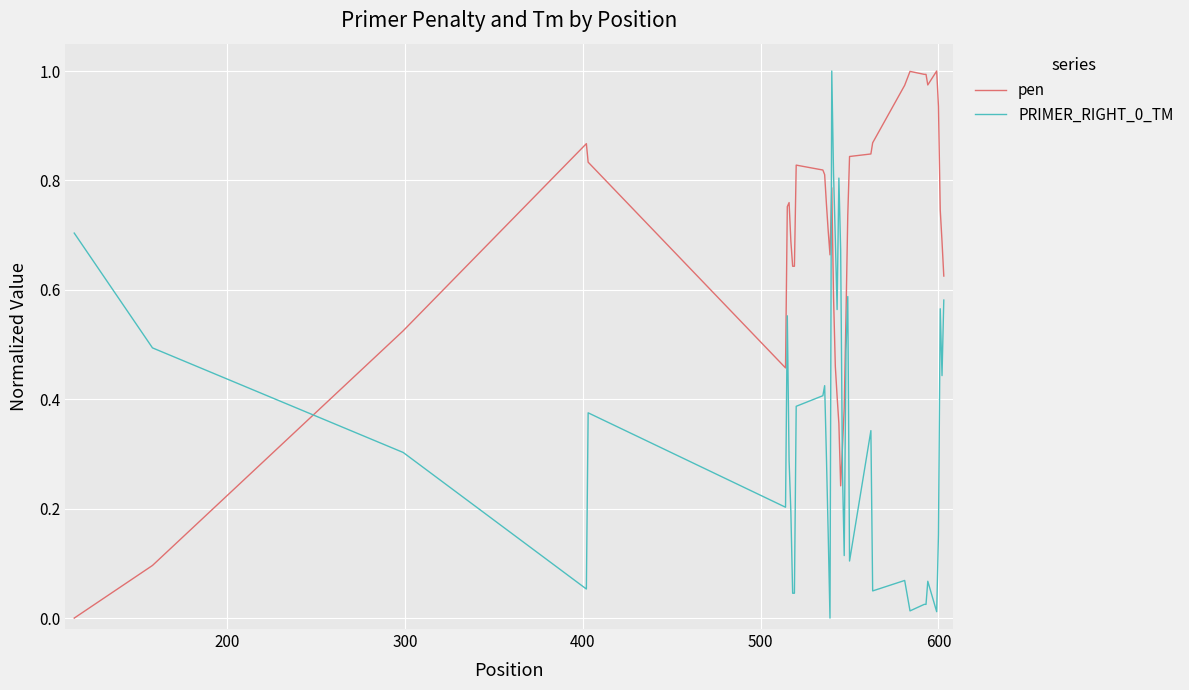

After their last crossing, which series has the higher values: PRIMER_RIGHT_0_TM or pen?

pen